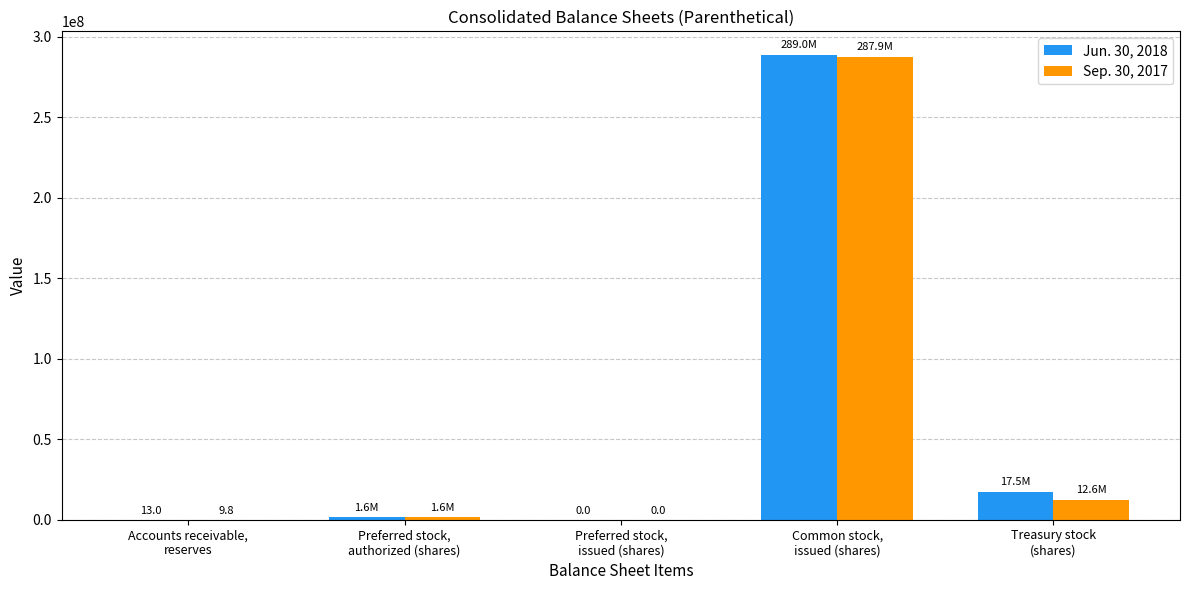

How many categories are shown in the chart?

5